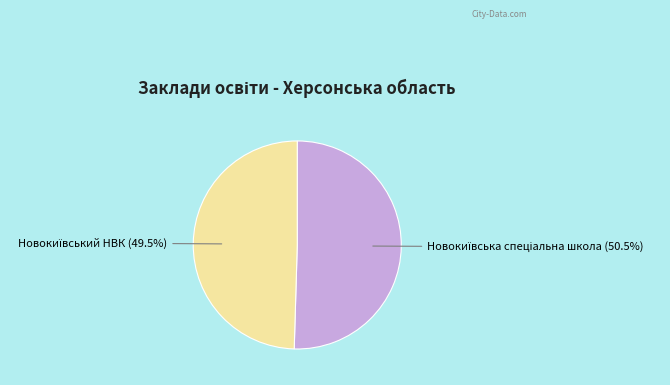

Is there a majority slice in this chart?

Yes